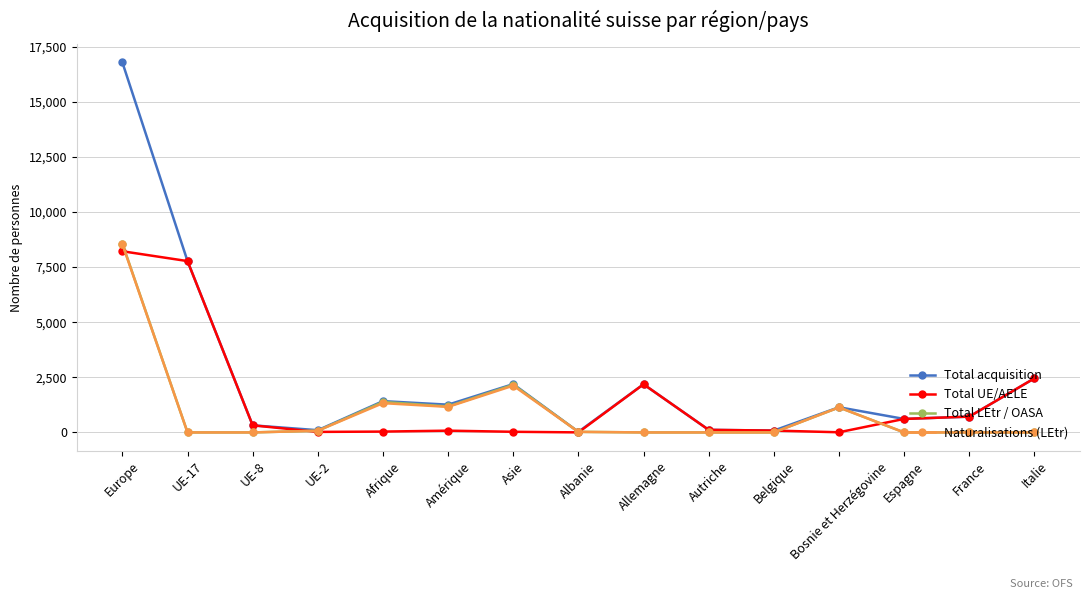

Which series has the largest total across all categories?

Total acquisition